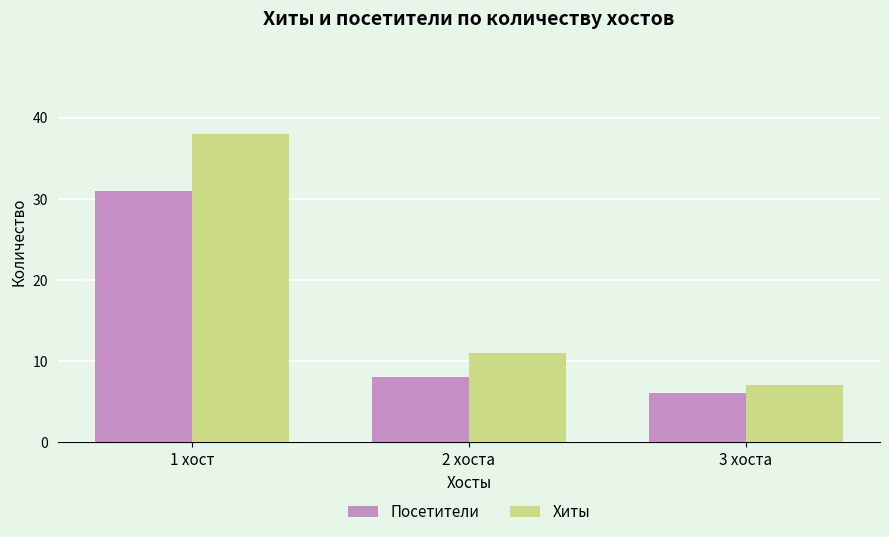

Which series has the largest range (max minus min)?

Хиты